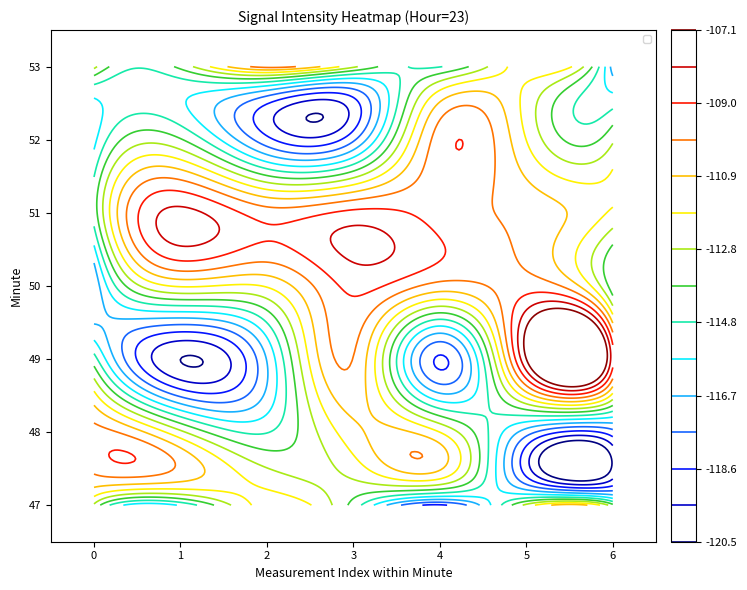

Reading left to right, what are all the values shown in this chart?

47: 0=-113.0	1=-115.6	2=-111.4	3=-114.2	4=-118.7	5=-112.5	6=-113.5
48: 0=-109.6	1=-112.6	2=-114.8	3=-111.2	4=-111.9	5=-117.1	6=-118.0
49: 0=-114.3	1=-120.5	2=-116.6	3=-110.0	4=-118.7	5=-107.1	6=-108.7
50: 0=-117.5	1=-111.8	2=-111.8	3=-108.7	4=-110.3	5=-109.4	6=-114.4
51: 0=-114.3	1=-107.8	2=-109.5	3=-108.7	4=-109.4	5=-110.3	6=-112.1
52: 0=-116.0	1=-113.7	2=-118.3	3=-117.8	4=-109.4	5=-111.9	6=-113.0
53: 0=-112.5	1=-113.5	2=-109.6	3=-112.6	4=-114.8	5=-111.2	6=-117.1